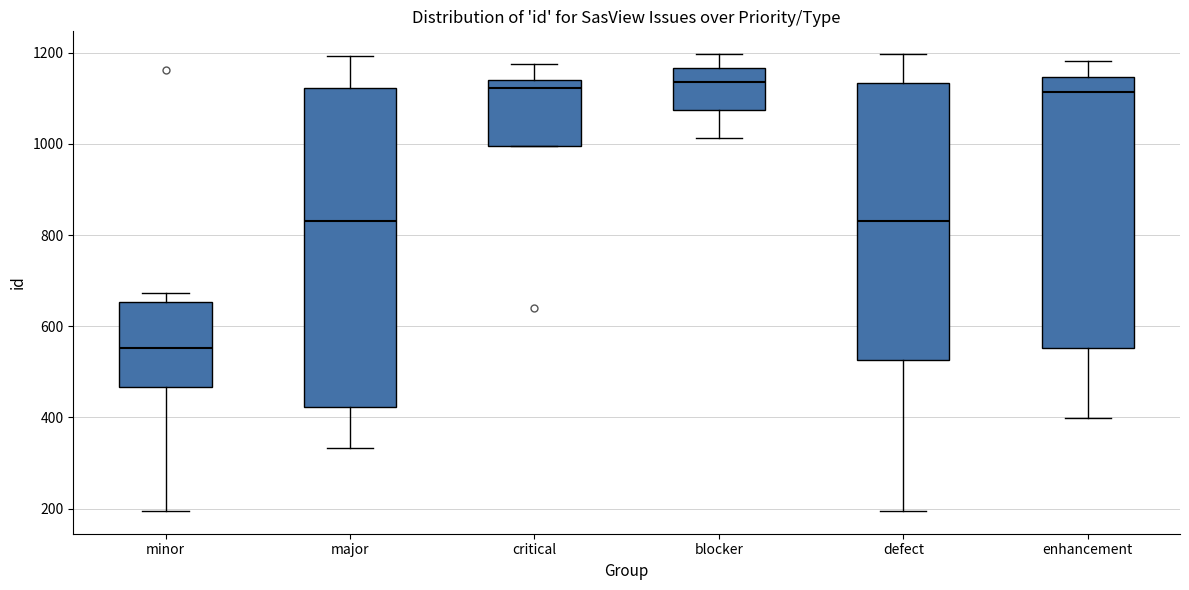

Reading left to right, read every box against the y-axis: the position of its median line, the range the box covers, and the ends of its whiskers. The values are not printed on the chart, so give them approximately, as read against the axis.

minor: median 560, box 460 to 660, whiskers 200 to 680
major: median 840, box 420 to 1120, whiskers 340 to 1200
critical: median 1120, box 1000 to 1140, whiskers 1000 to 1180
blocker: median 1140, box 1080 to 1160, whiskers 1020 to 1200
defect: median 840, box 520 to 1140, whiskers 200 to 1200
enhancement: median 1120, box 560 to 1140, whiskers 400 to 1180